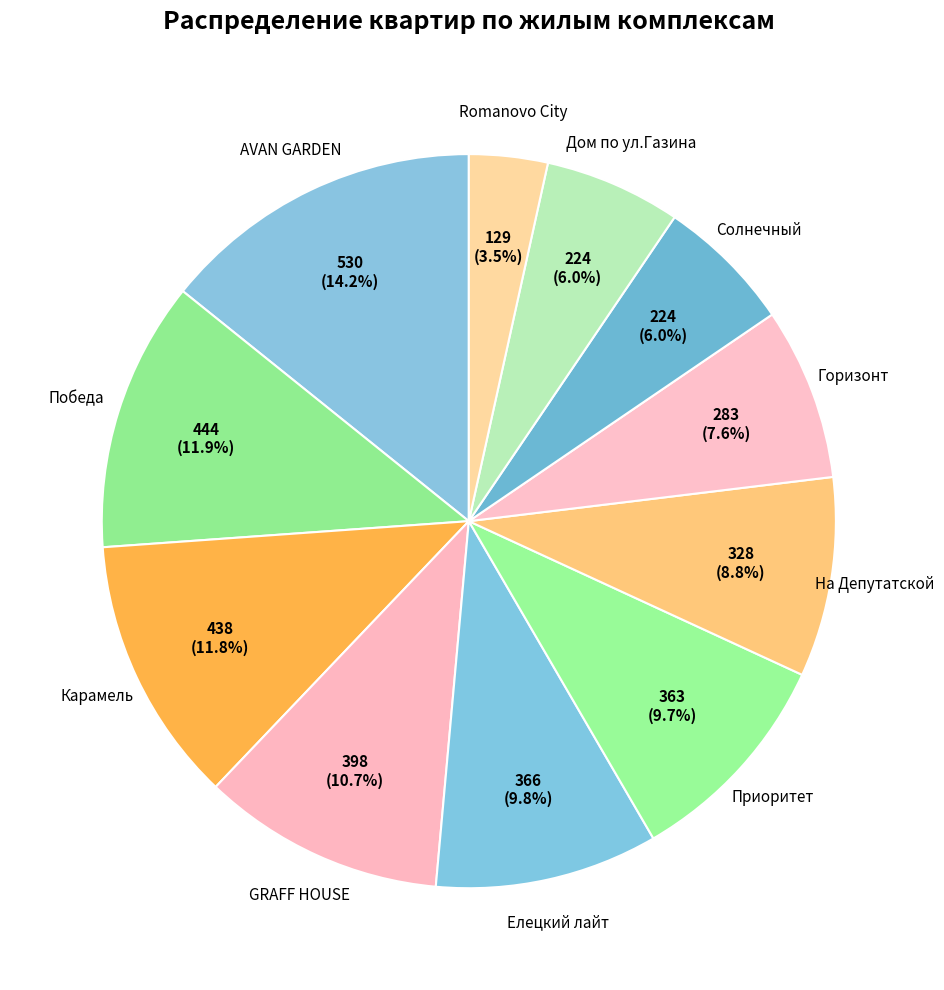

Which slice is the smallest?

Romanovo City